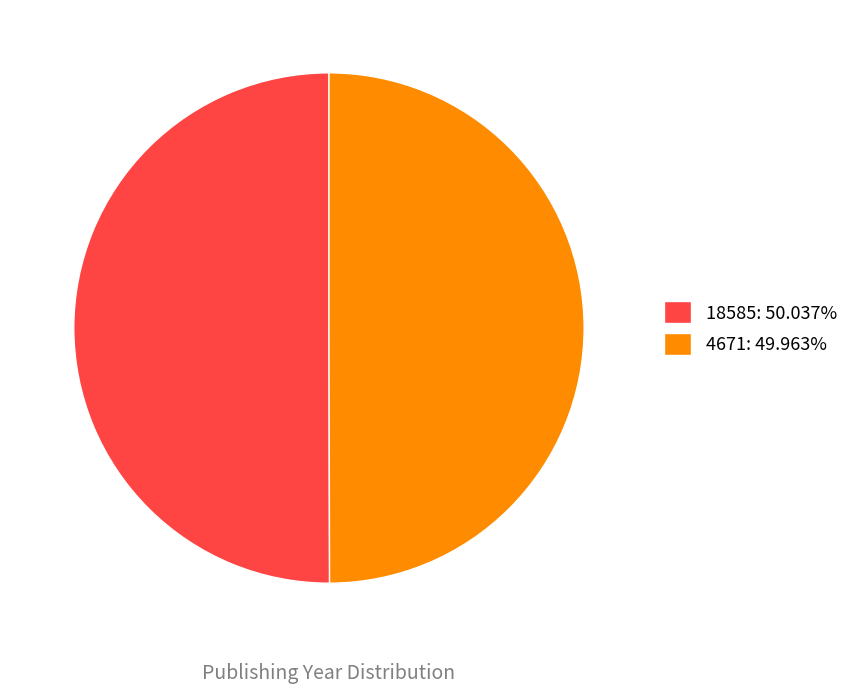

What is the ratio of the value at 4671: 49.963% to the value at 18585: 50.037%?

1.0